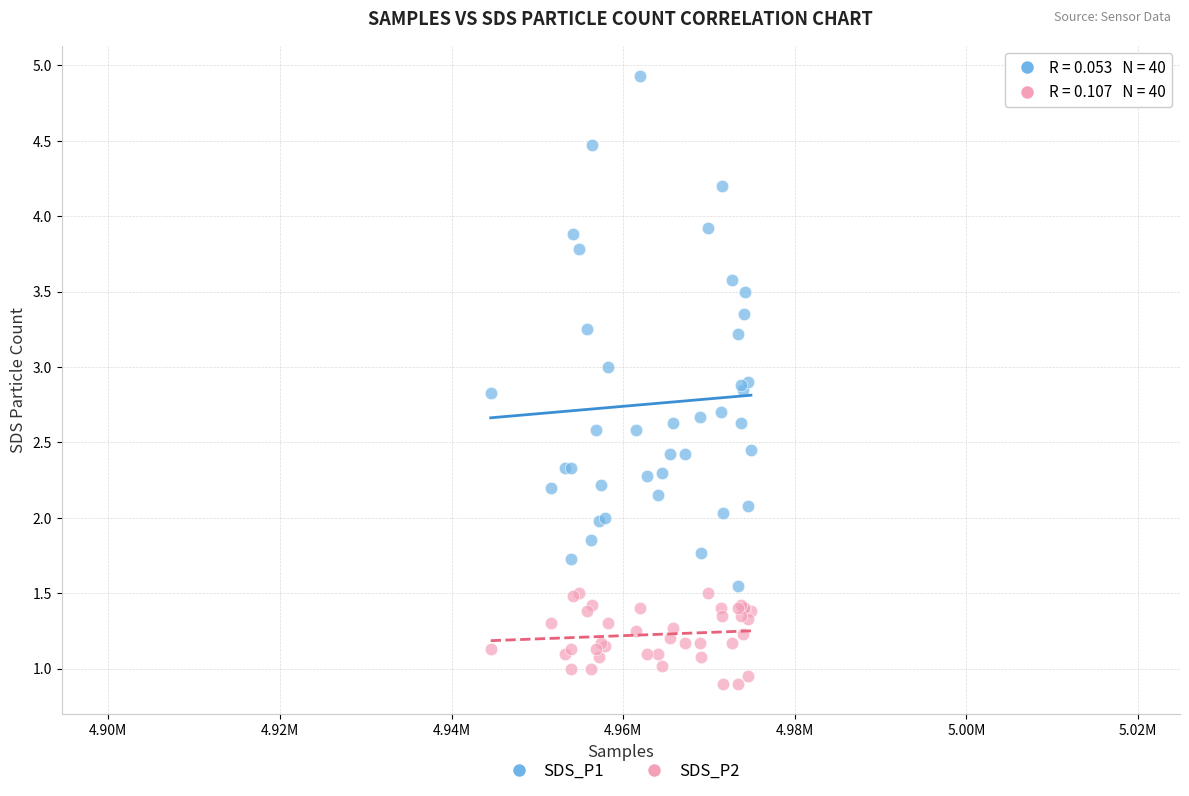

Which series has the widest spread of Y values?

SDS_P1